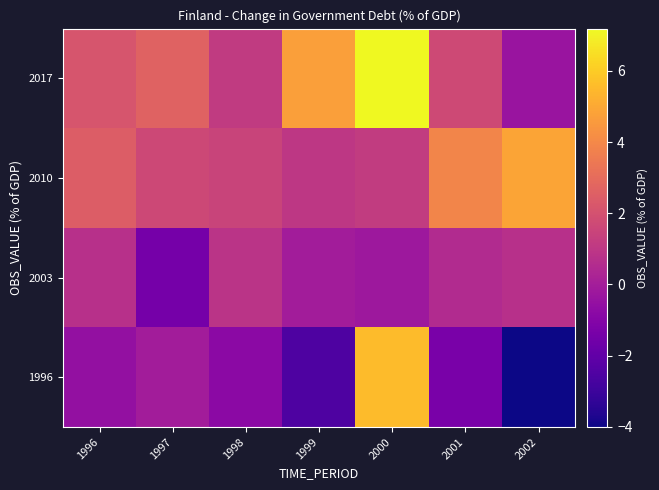

Count the number of data series in this chart.

4